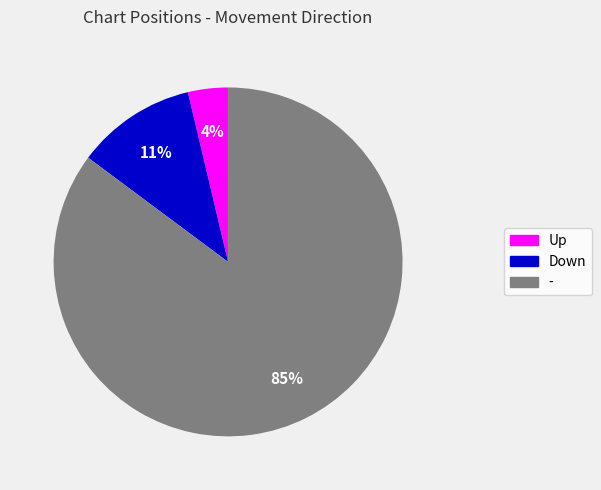

Rank the categories by value from lowest to highest.

Up, Down, -